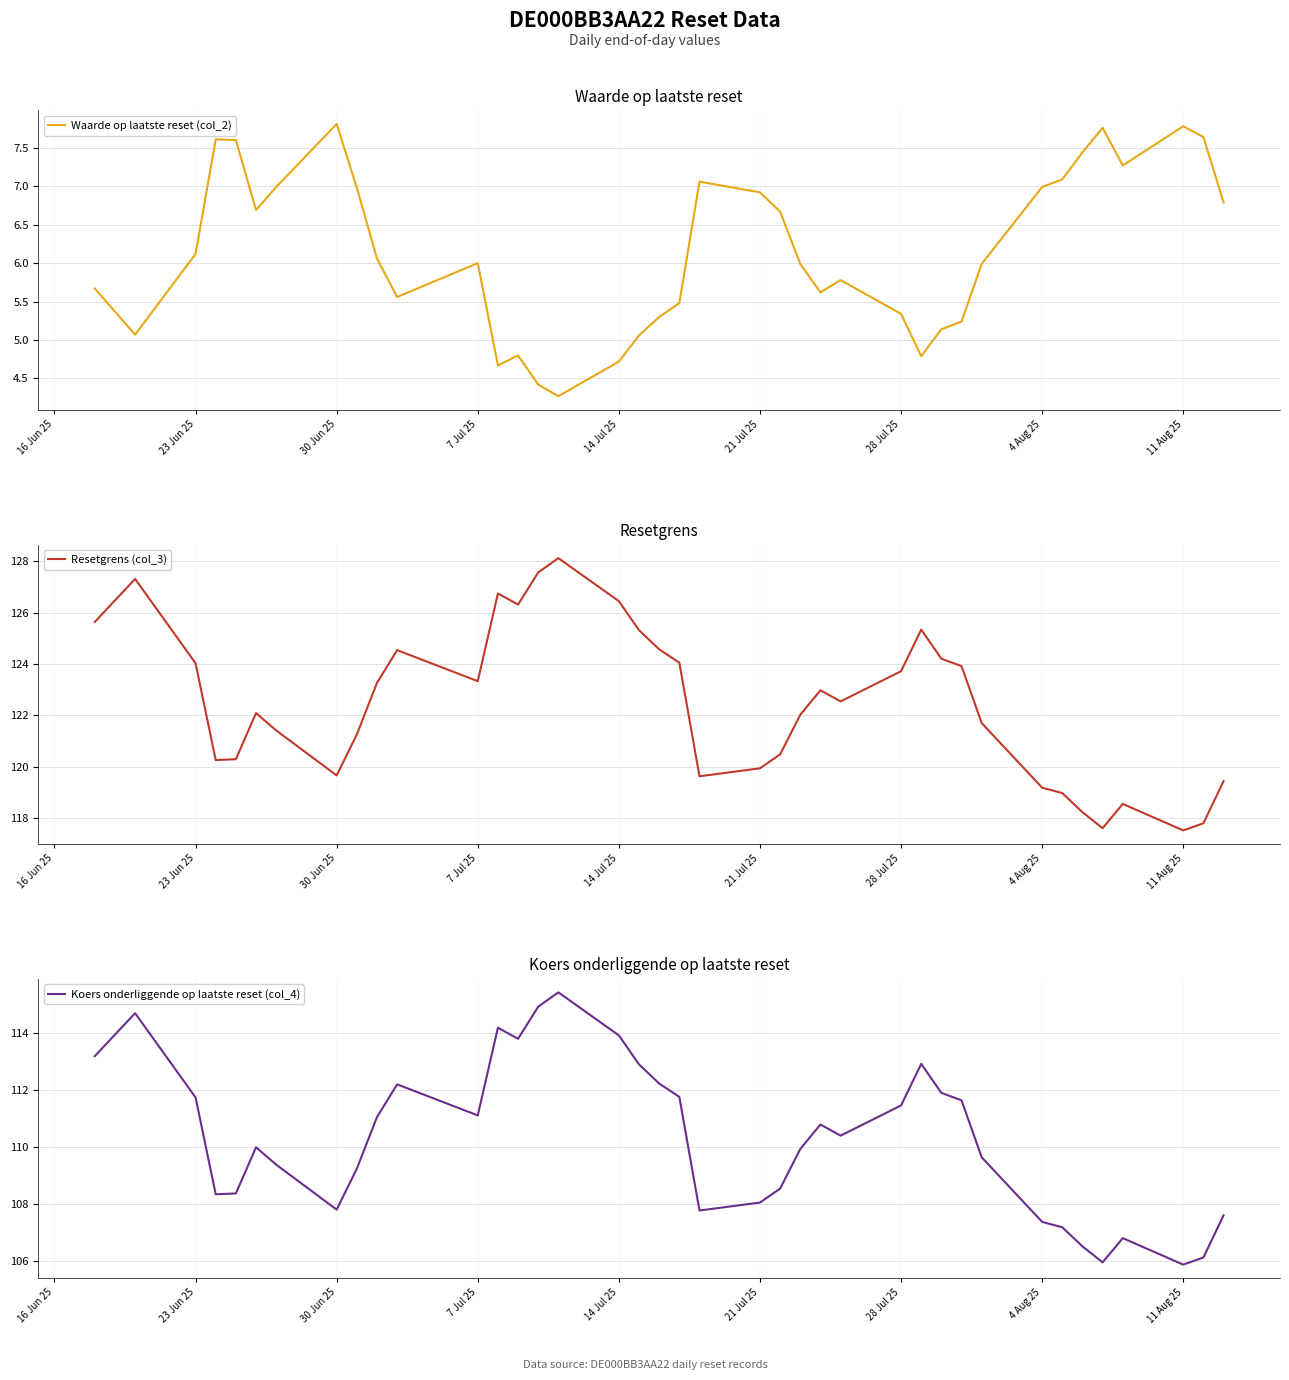

The Waarde op laatste reset (col_2) series shows 4.7 at 14 Jul 25. True or false?

True